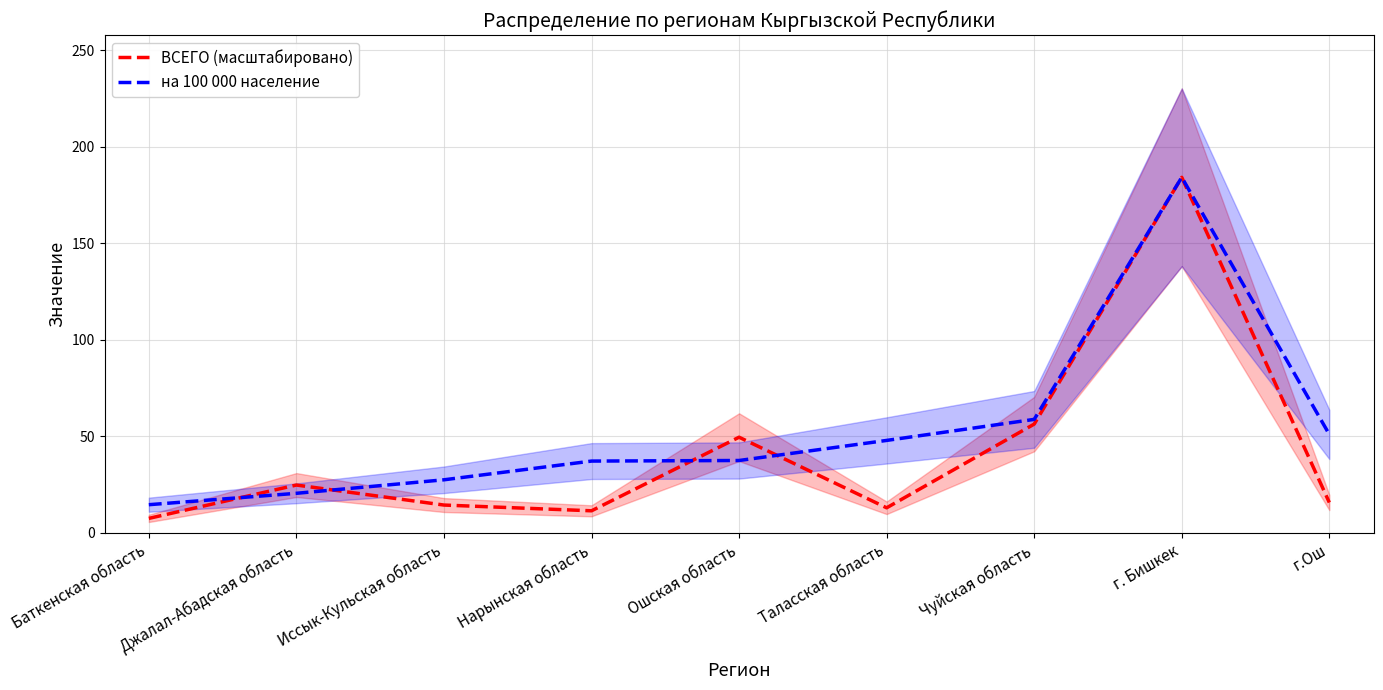

Is it true that на 100 000 население equals 69.3 at г.Ош?

False